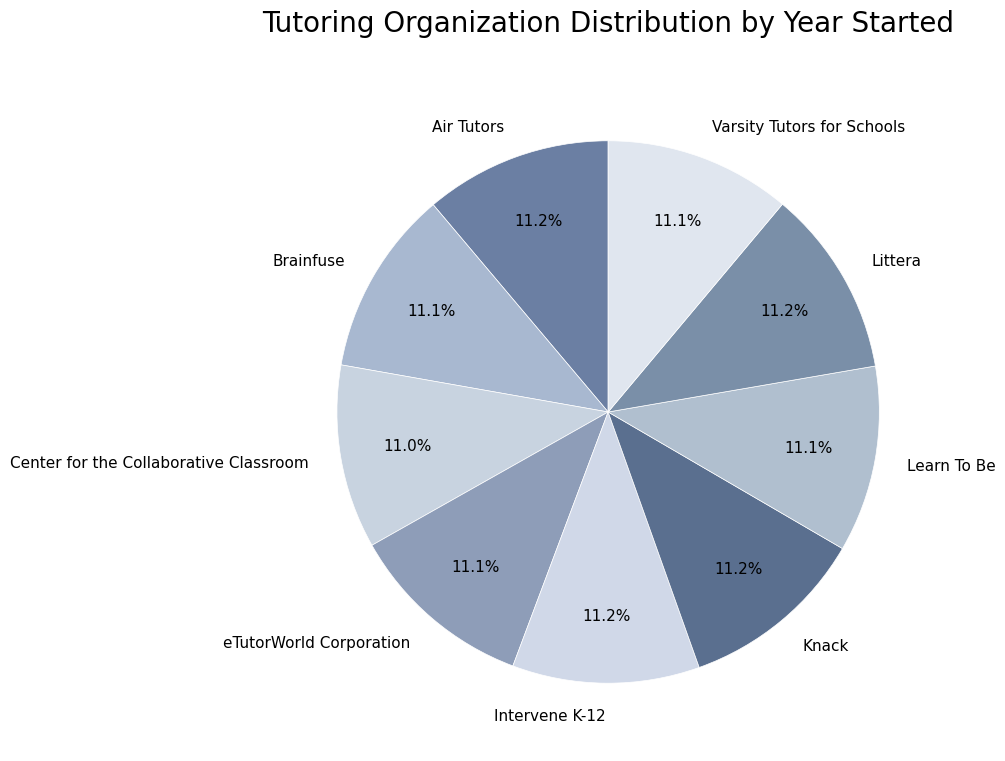

Approximately how many times larger is the value at Learn To Be compared to eTutorWorld Corporation?

1.0